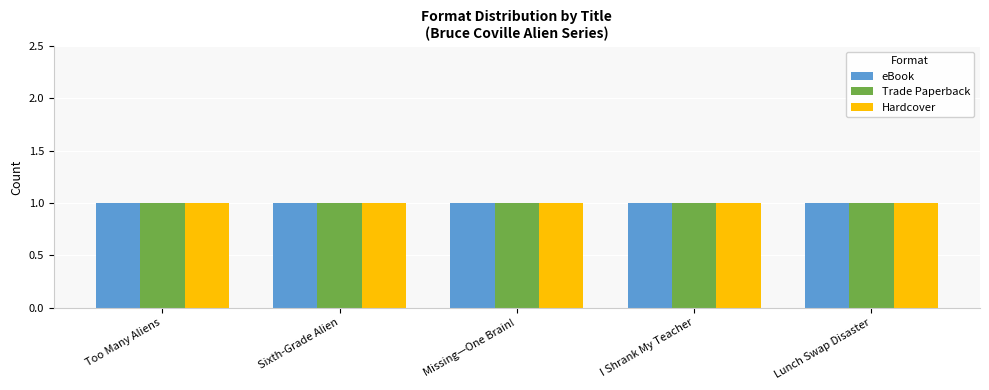

Is the value of Hardcover at Too Many Aliens greater than the value of Trade Paperback at Too Many Aliens?

No